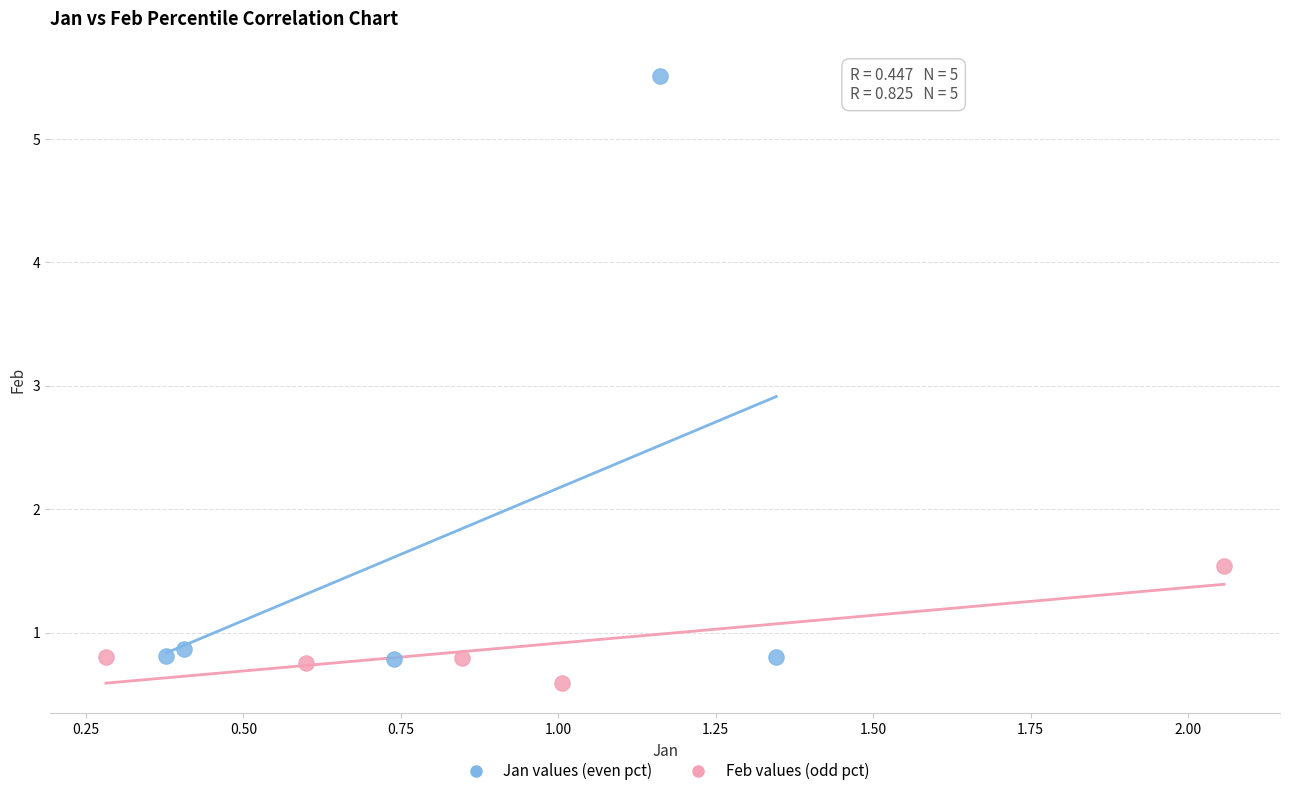

Which series reaches the maximum Y coordinate?

Jan values (even pct)